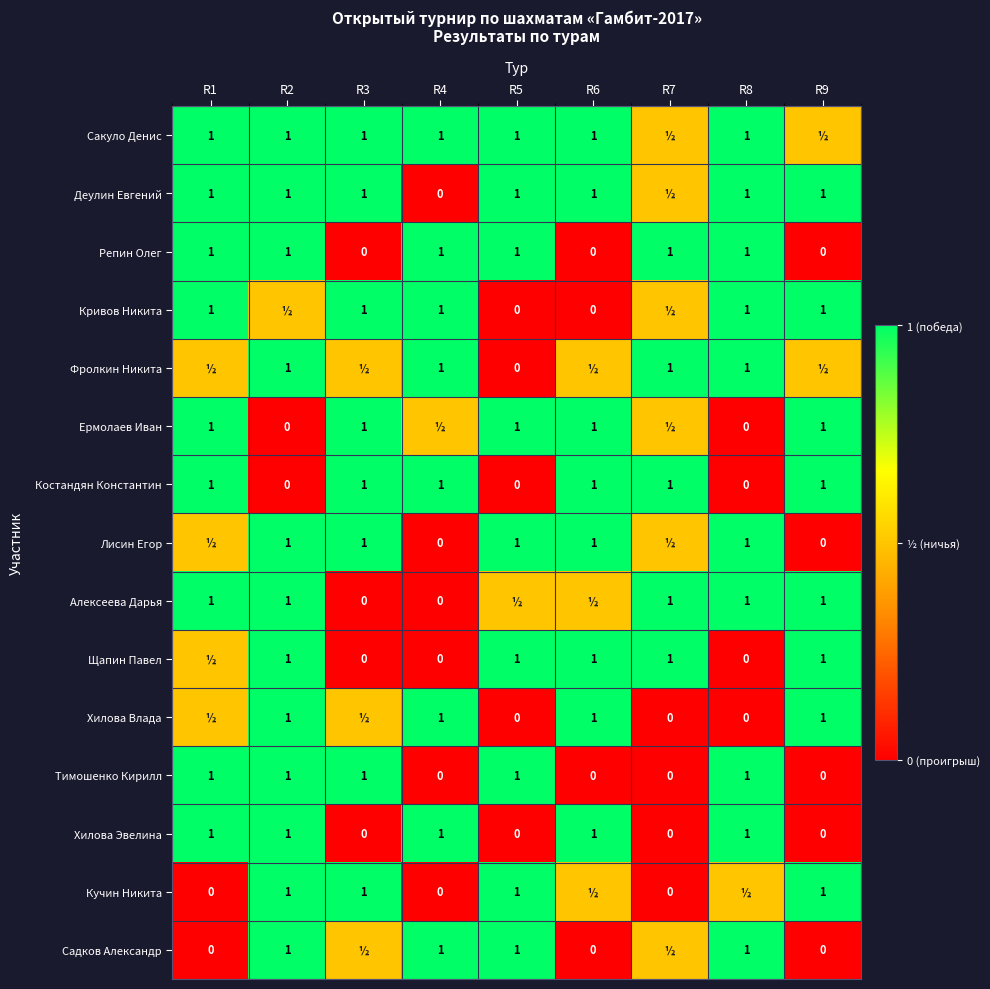

What is the difference between the second highest and minimum values in the Костандян Константин series?

1.0